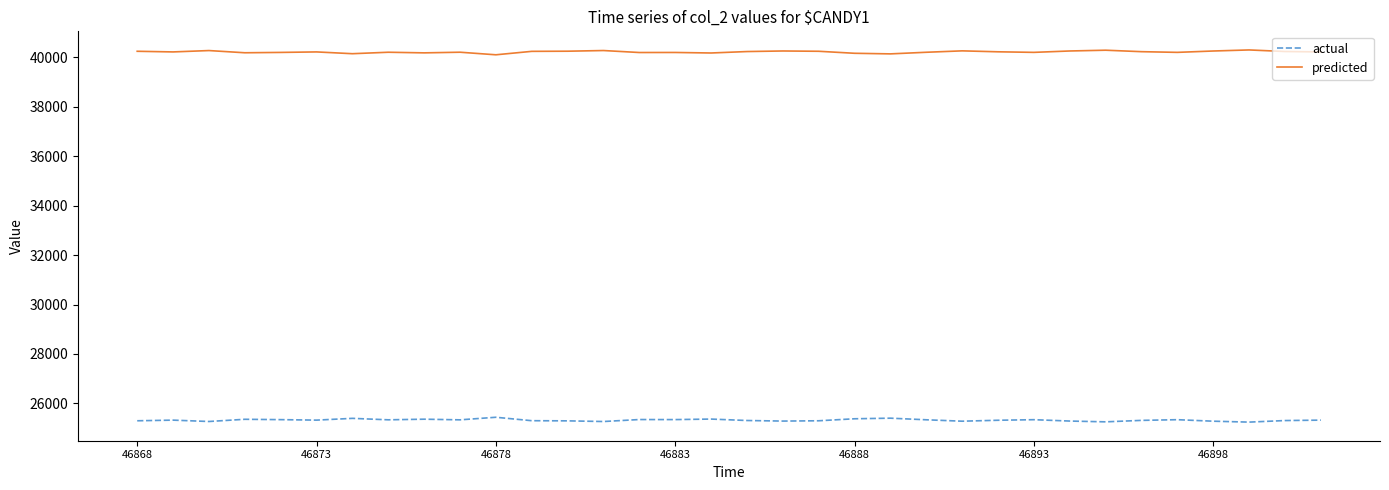

Which series has the largest total across all categories?

predicted